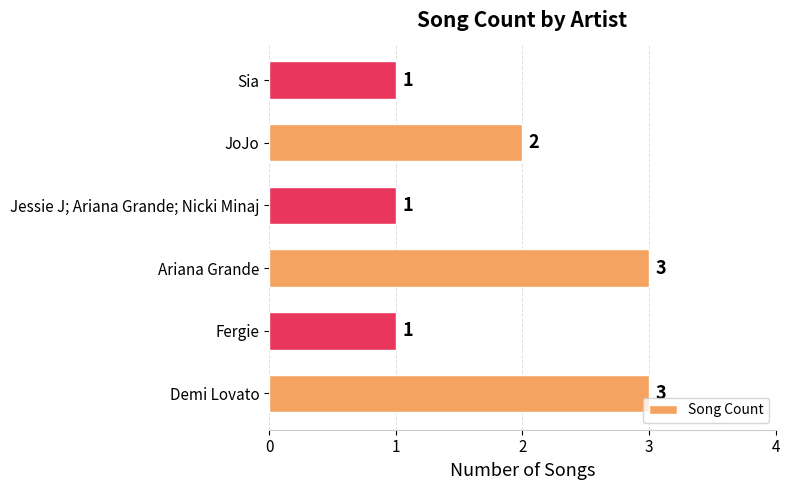

Between Fergie and JoJo, which is larger?

JoJo